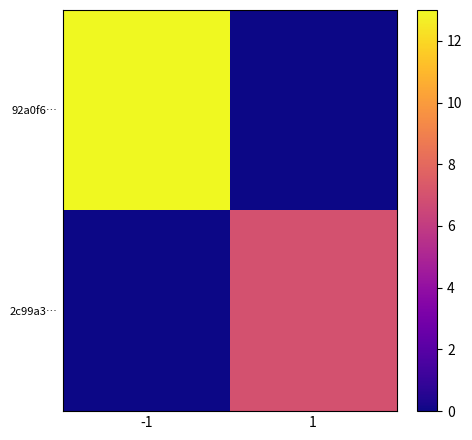

Reading left to right, extract all data points from this chart.

92a0f6…: -1=13	1=0
2c99a3…: -1=0	1=7